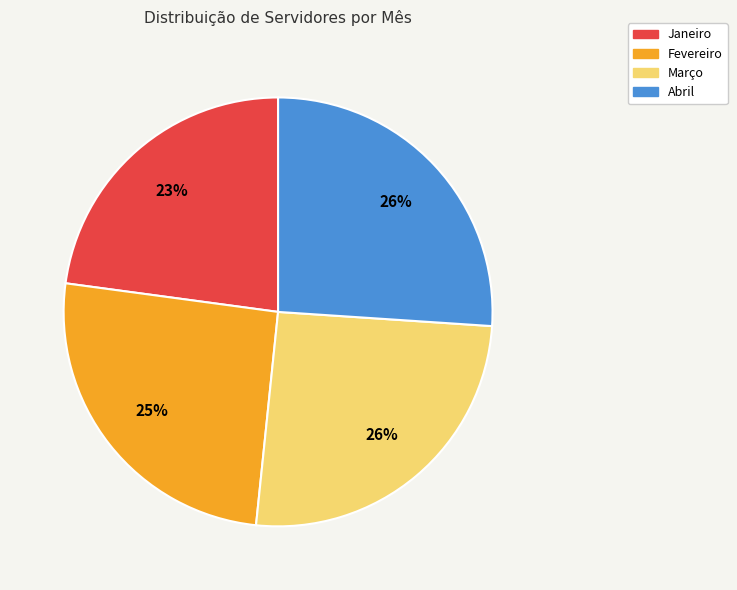

Which slice is the smallest?

Janeiro